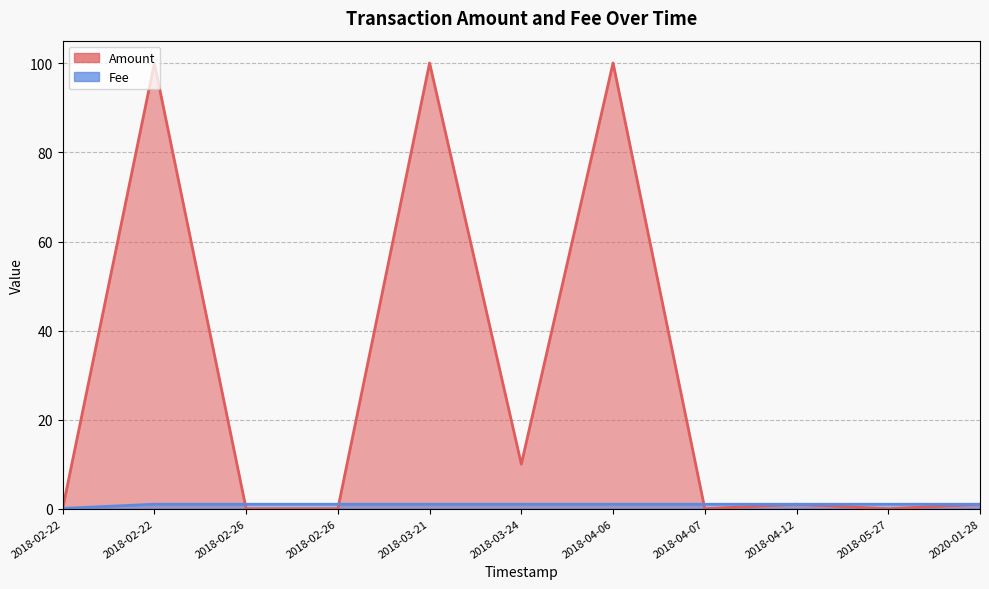

How many times do Amount and Fee cross each other?

4